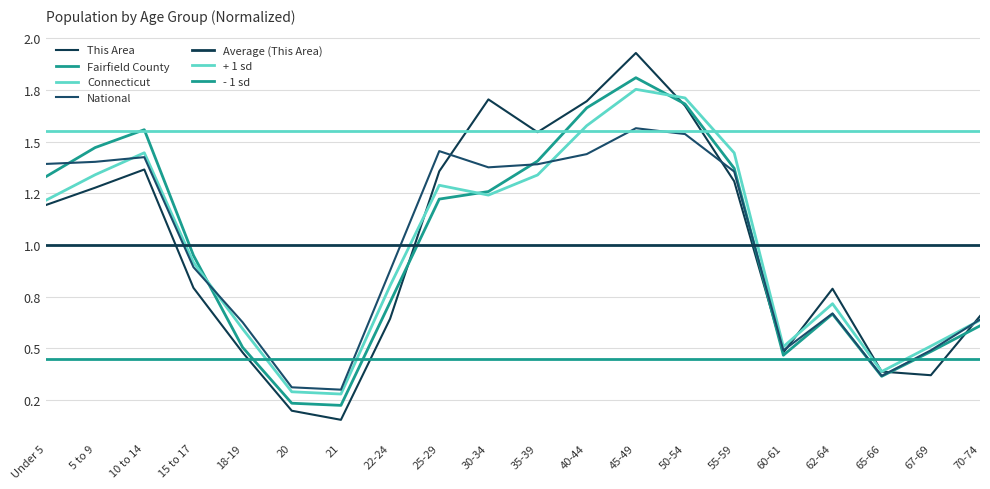

Which label corresponds to the largest value in the chart?

45-49